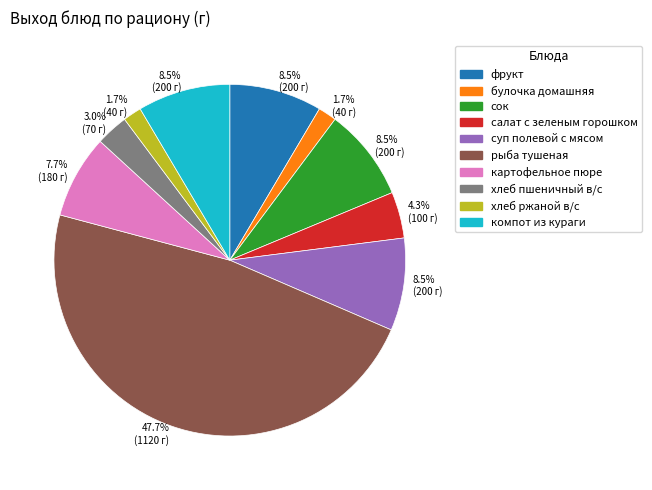

Does any single category account for the majority?

No